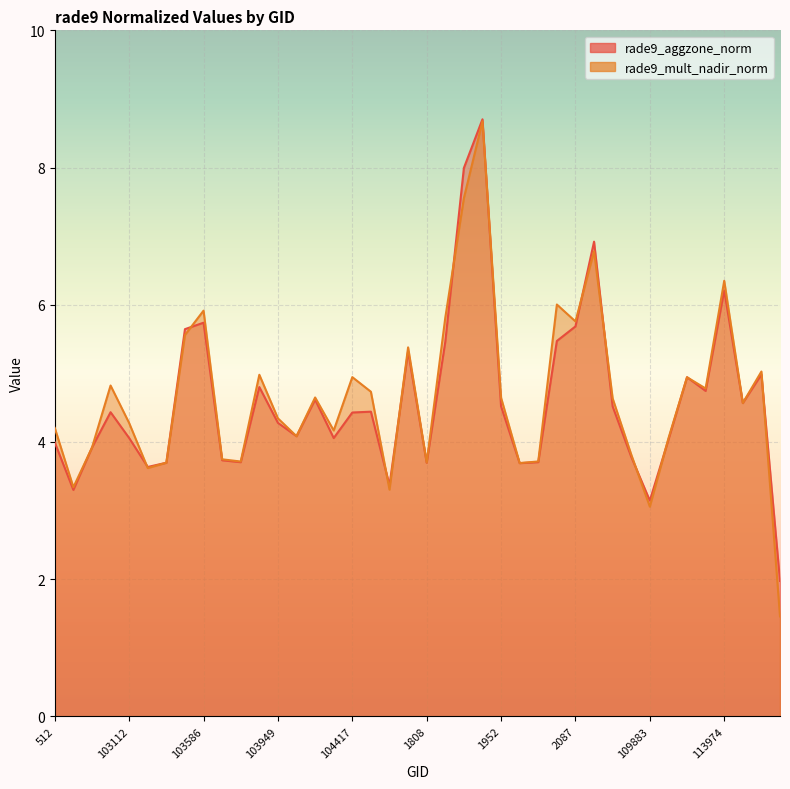

True or false: rade9_aggzone_norm and rade9_mult_nadir_norm intersect in this chart.

True